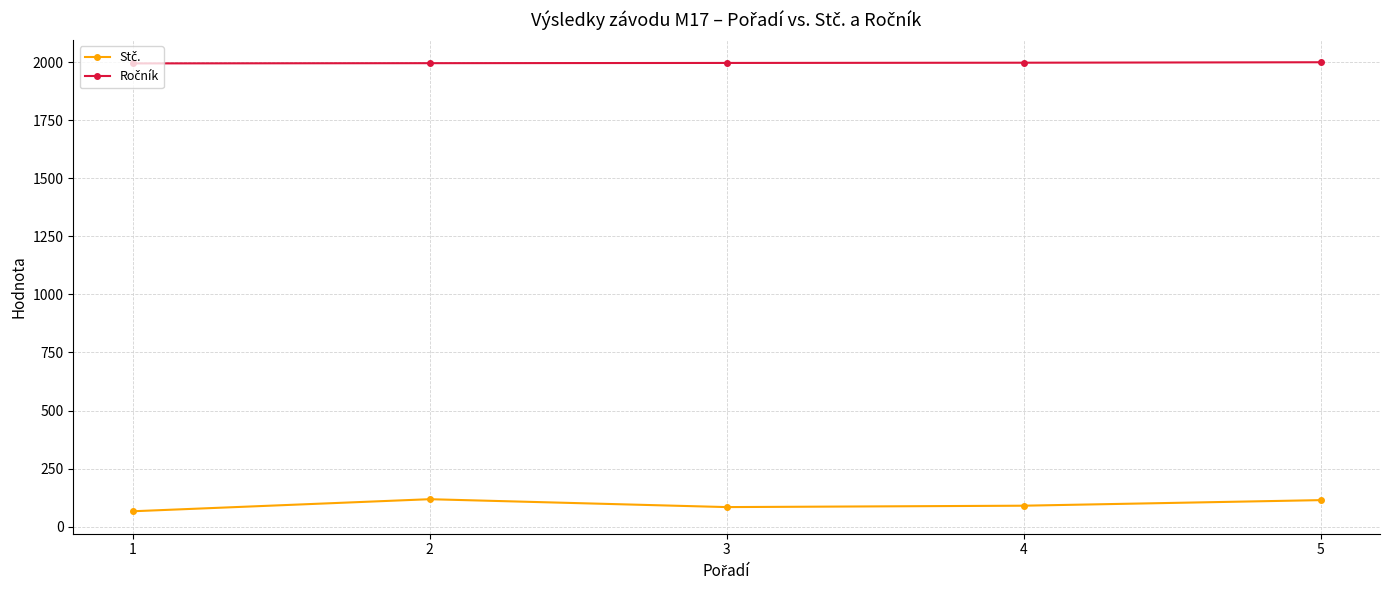

What is the smallest value displayed?

66